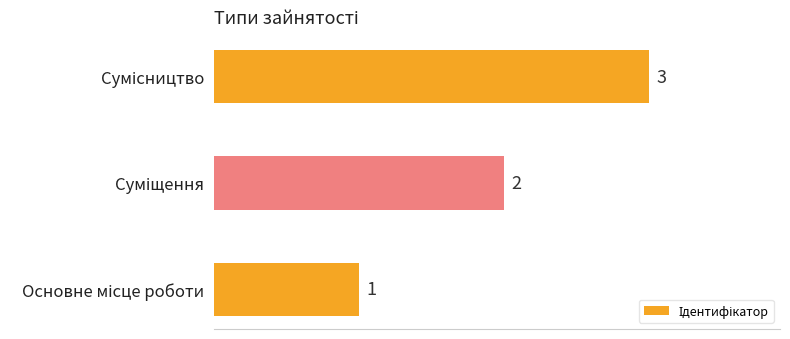

Count the values in the range 1 to 3.

3